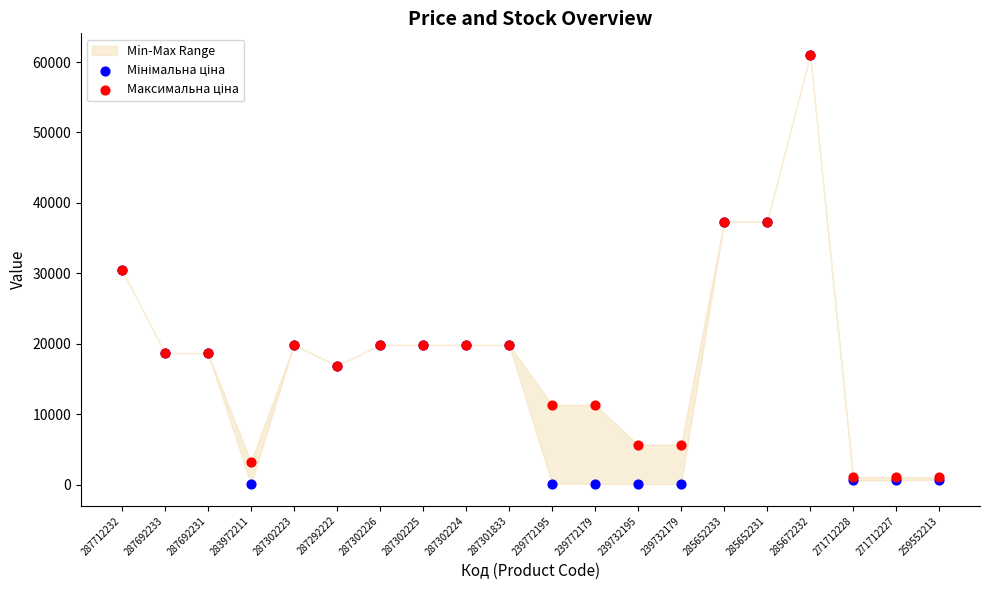

Which series reaches the maximum Y coordinate?

Мінімальна ціна